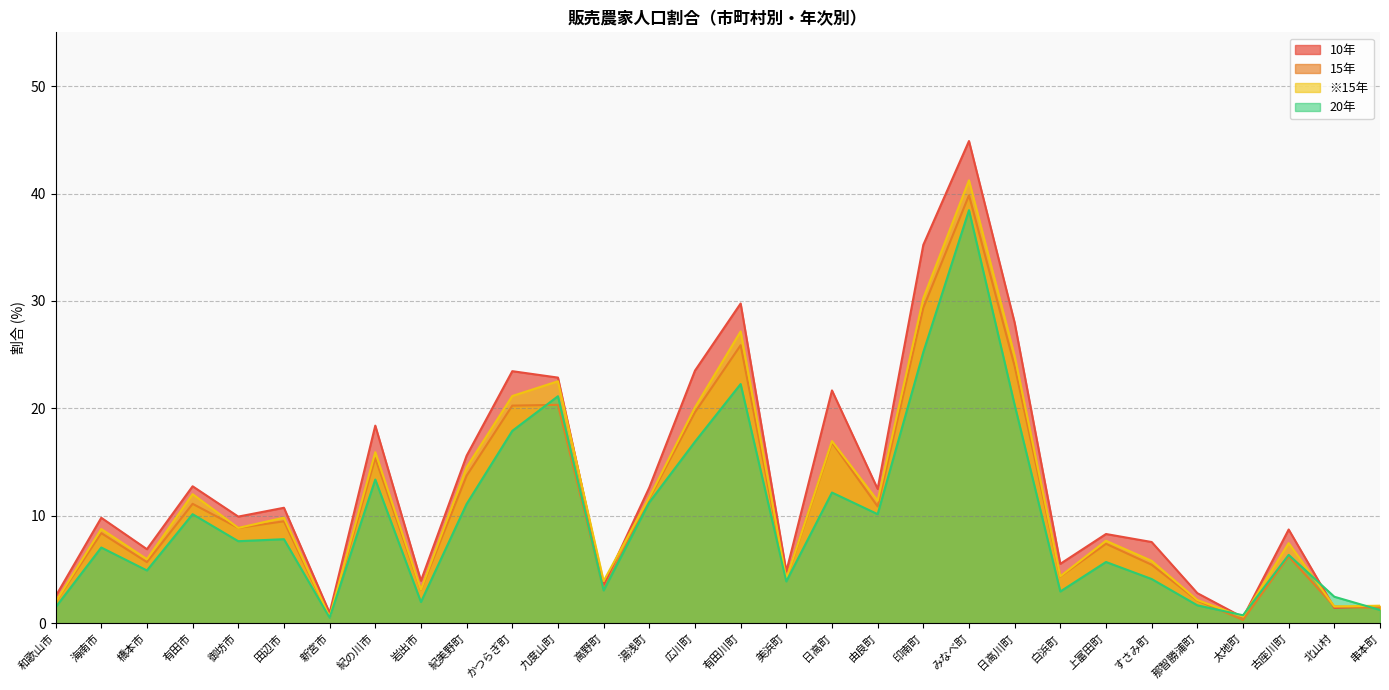

How many values in the 15年 series exceed 8?

16